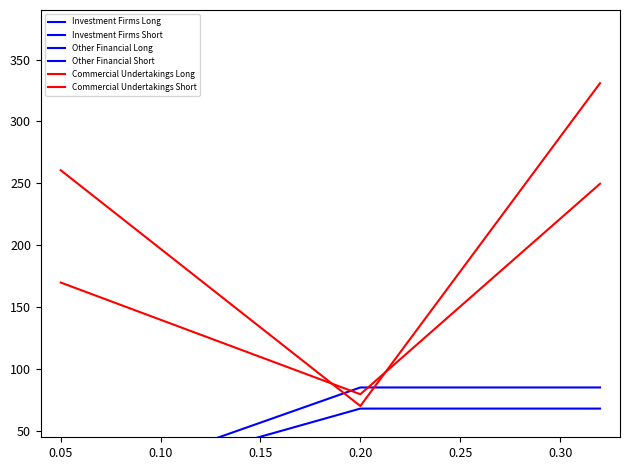

Reading right to left, transcribe all the data shown in this chart.

Investment Firms Long: 25.7	14.0	11.7
Investment Firms Short: 39.9	34.2	5.7
Other Financial Long: 68.2	68.2	0.0
Other Financial Short: 85.2	85.2	0.0
Commercial Undertakings Long: 330.9	70.2	260.6
Commercial Undertakings Short: 249.7	79.8	169.9